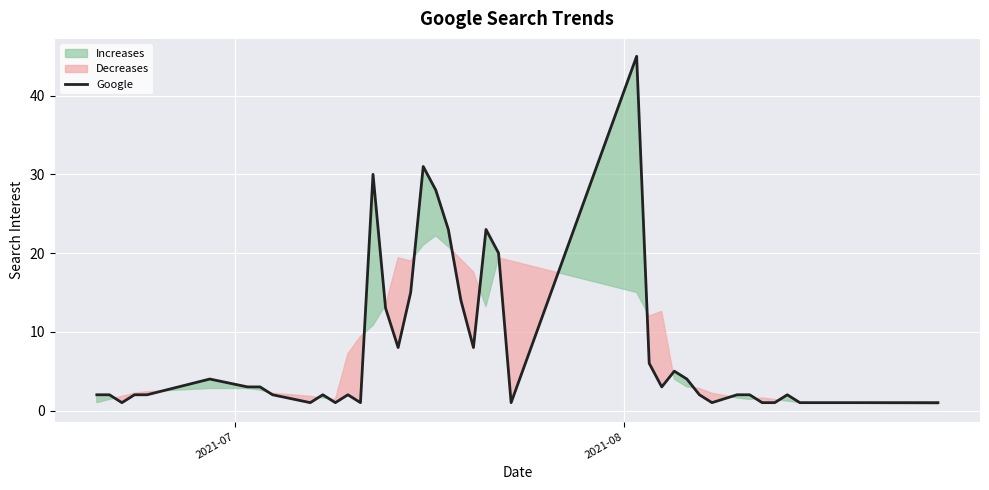

What is the highest value of the Google series?

45